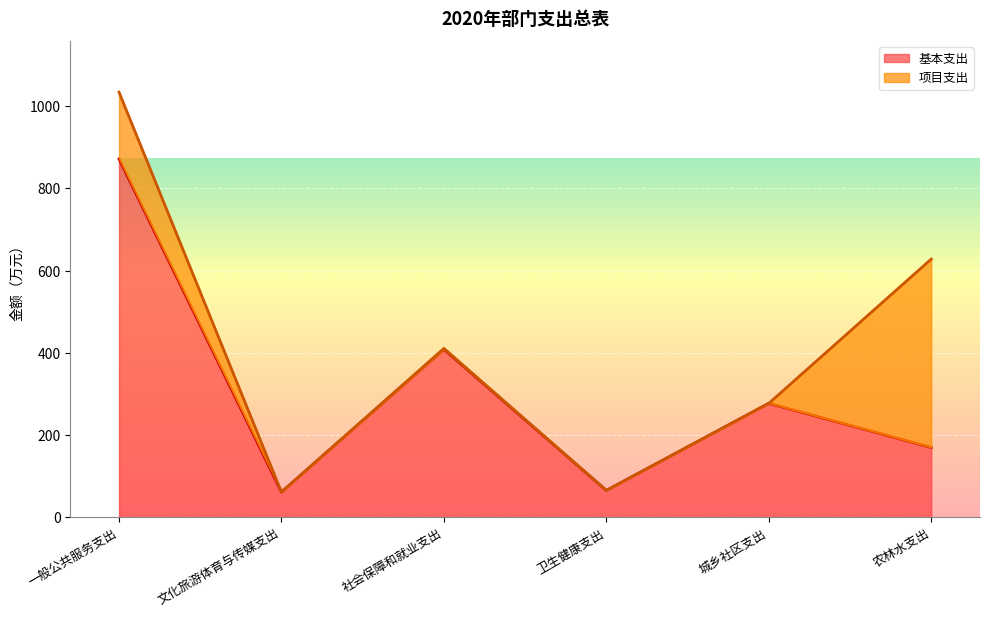

At which category does the data reach its first local valley?

文化旅游体育与传媒支出